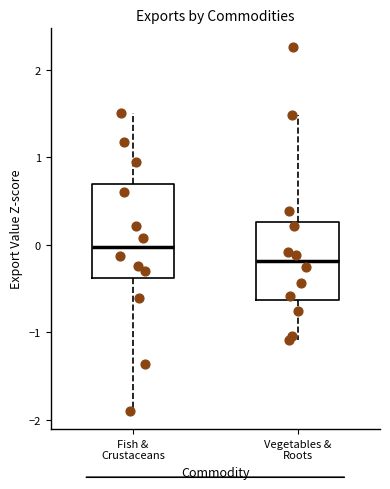

Where is the lower edge of the box for Fish & Crustaceans on the y-axis? The values are not printed on the chart, so give them approximately, as read against the axis.

-0.4